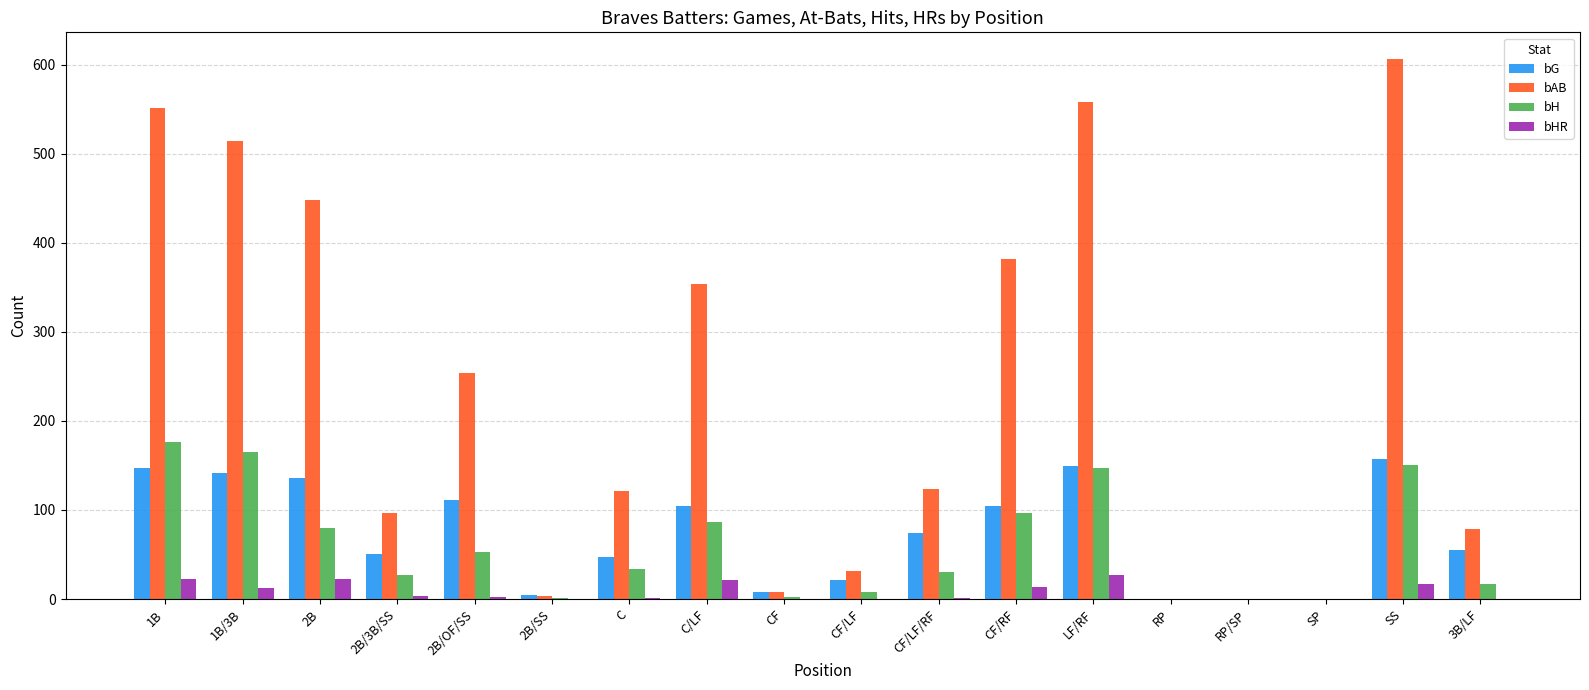

The value of bG at CF/LF/RF is 128. True or false?

False